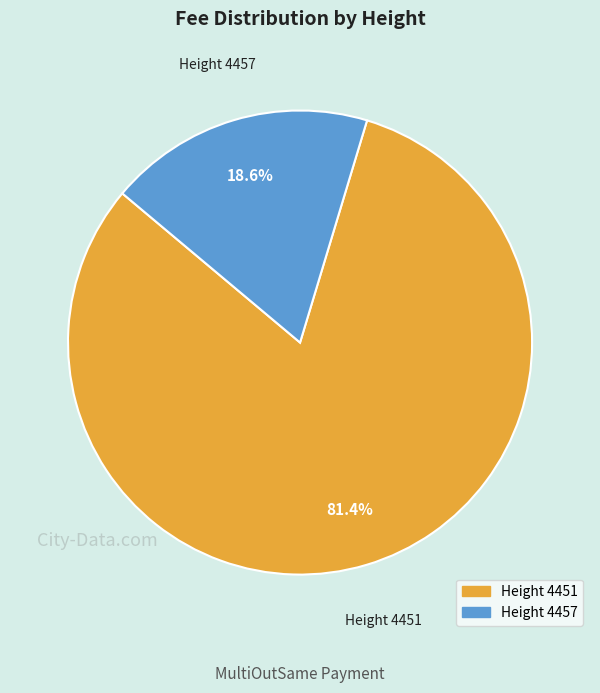

Count the number of slices in the pie.

2